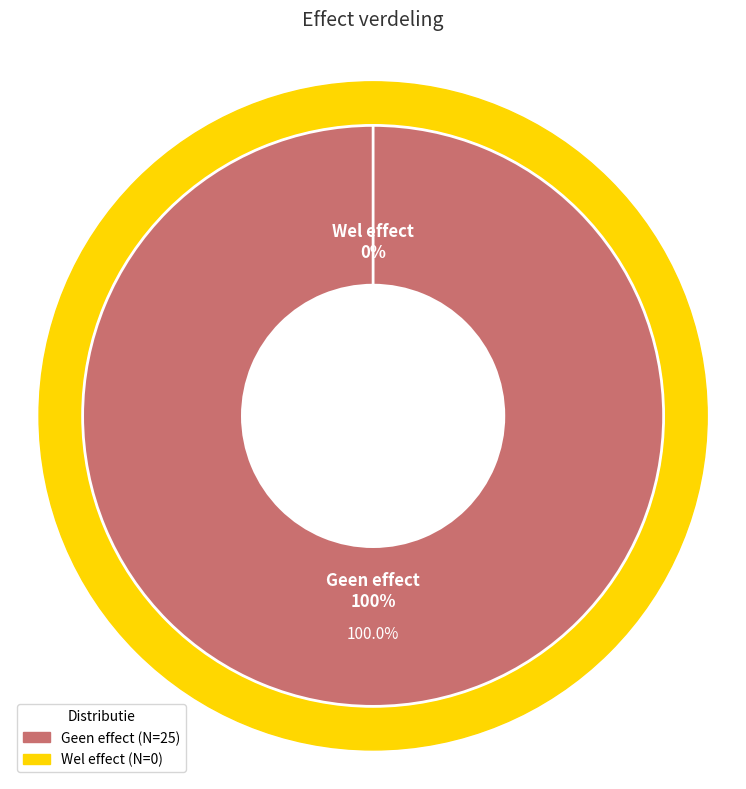

True or false: Wel effect accounts for 0% of the total.

True